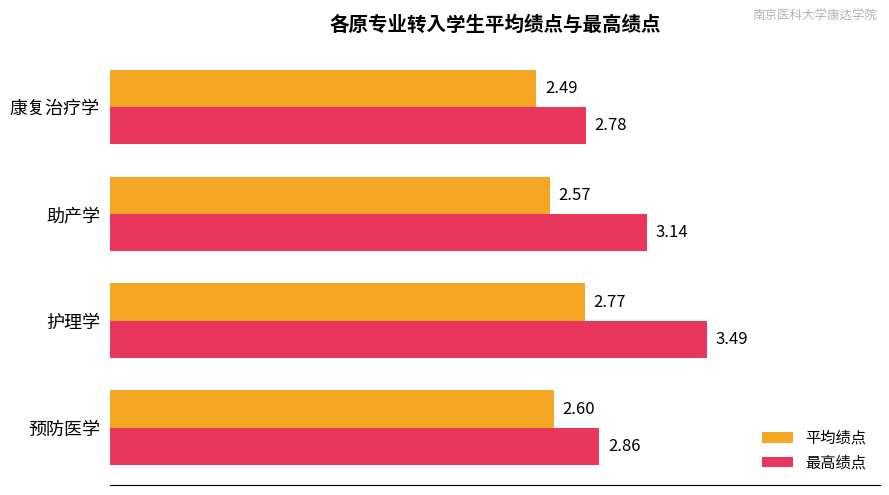

Which category has the highest value in the 平均绩点 series?

护理学